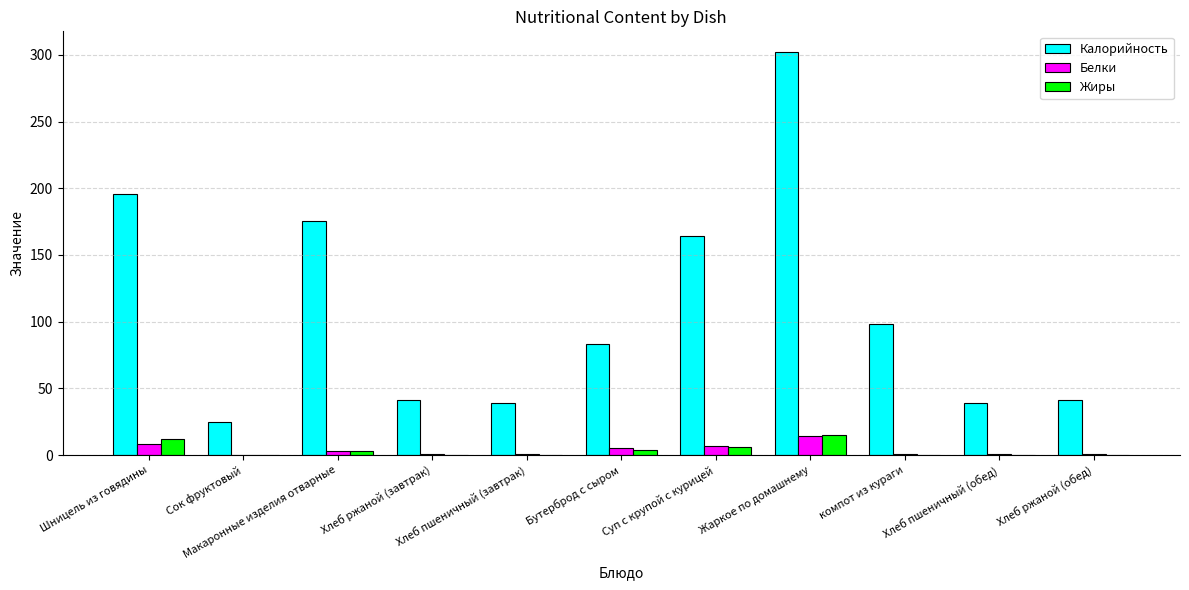

What is the maximum value for Белки?

14.7